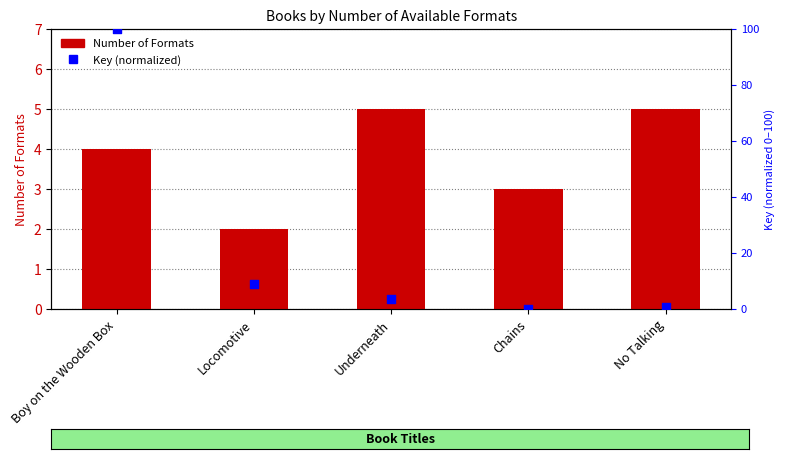

What is the total value across all series at Chains?

3.0